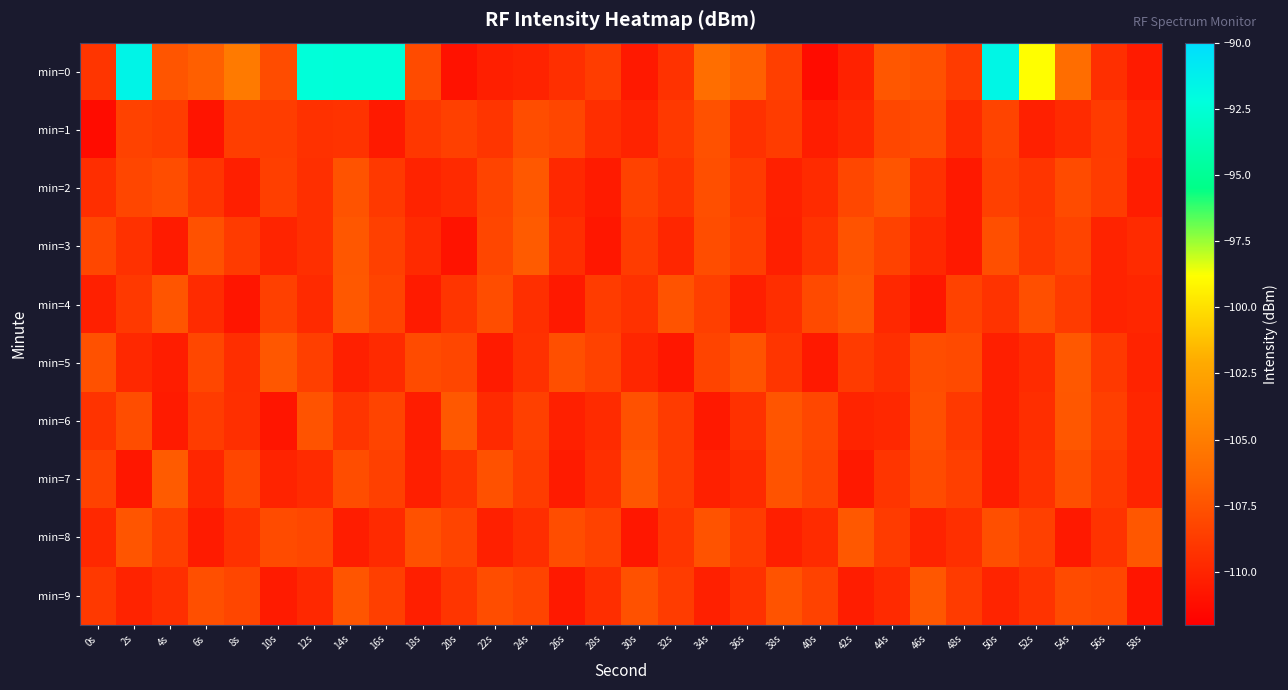

What is the total value across all series at 10s?

-1090.2